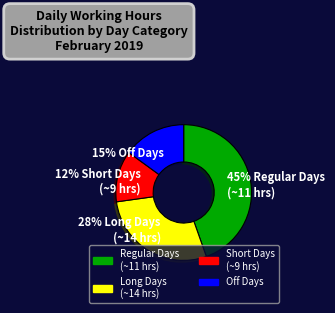

Which slice is the smallest?

12% Short Days (~9 hrs)